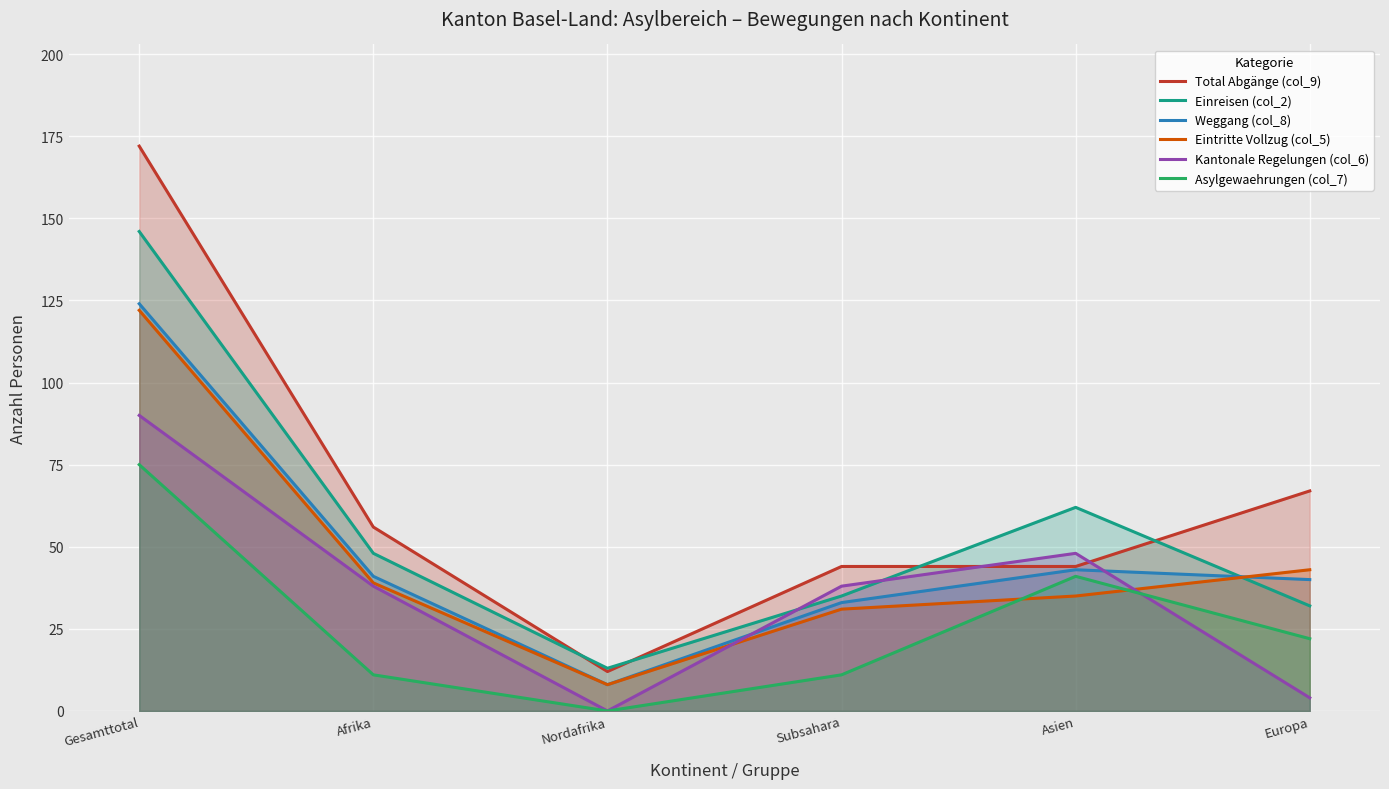

What is the difference between the Einreisen (col_2) values at Asien and Europa?

30